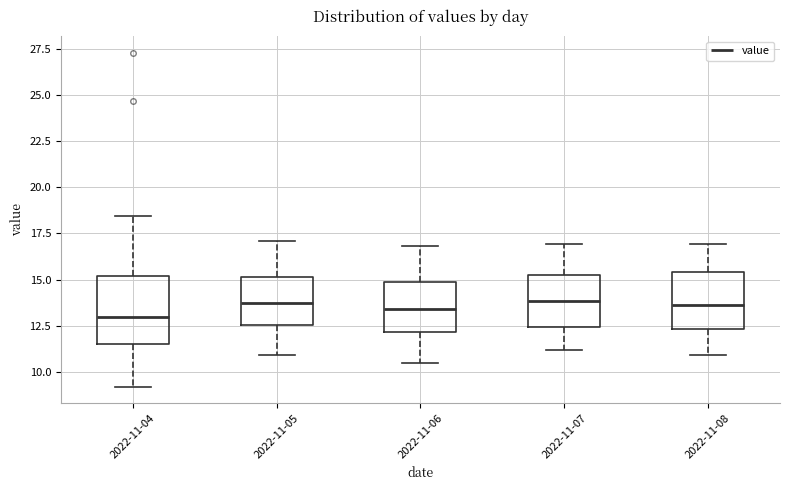

Reading left to right, read every box against the y-axis: the position of its median line, the range the box covers, and the ends of its whiskers. The values are not printed on the chart, so give them approximately, as read against the axis.

2022-11-04: median 13.0, box 11.5 to 15.0, whiskers 9.0 to 18.5
2022-11-05: median 14.0, box 12.5 to 15.0, whiskers 11.0 to 17.0
2022-11-06: median 13.5, box 12.0 to 15.0, whiskers 10.5 to 17.0
2022-11-07: median 14.0, box 12.5 to 15.0, whiskers 11.0 to 17.0
2022-11-08: median 13.5, box 12.5 to 15.5, whiskers 11.0 to 17.0